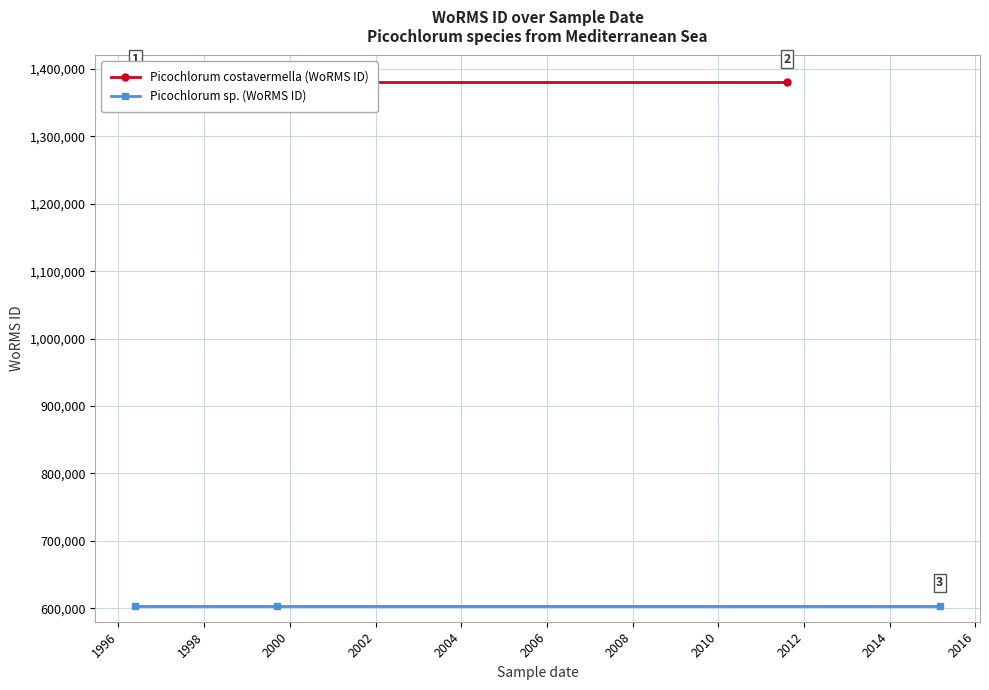

What is the sum of all Picochlorum costavermella (WoRMS ID) values?

4141206